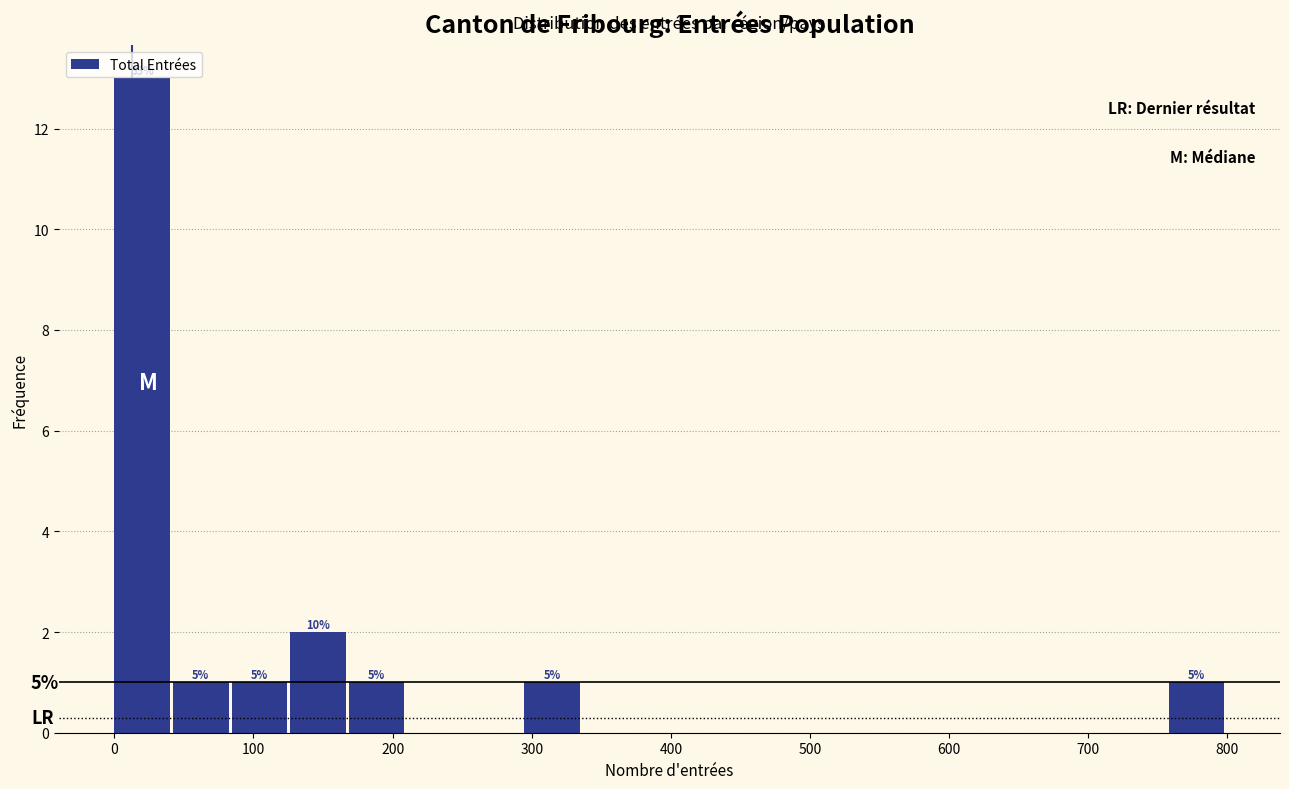

Which range on the x-axis has the tallest bar?

0 to 40